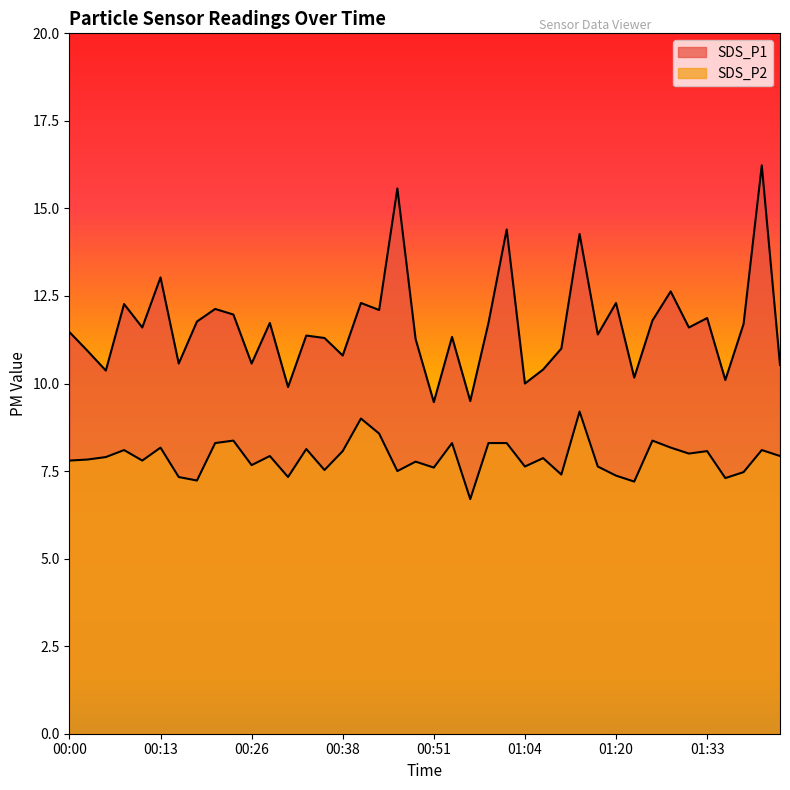

Reading left to right, transcribe all the data shown in this chart.

SDS_P1: 11.5	10.9	10.4	12.3	11.6	13.0	10.6	11.8	12.1	12.0	10.6	11.7	9.9	11.4	11.3	10.8	12.3	12.1	15.6	11.3	9.5	11.3	9.5	11.7	14.4	10.0	10.4	11.0	14.3	11.4	12.3	10.2	11.8	12.6	11.6	11.9	10.1	11.7	16.2	10.5
SDS_P2: 7.8	7.8	7.9	8.1	7.8	8.2	7.3	7.2	8.3	8.4	7.7	7.9	7.3	8.1	7.5	8.1	9.0	8.6	7.5	7.8	7.6	8.3	6.7	8.3	8.3	7.6	7.9	7.4	9.2	7.6	7.4	7.2	8.4	8.2	8.0	8.1	7.3	7.5	8.1	7.9